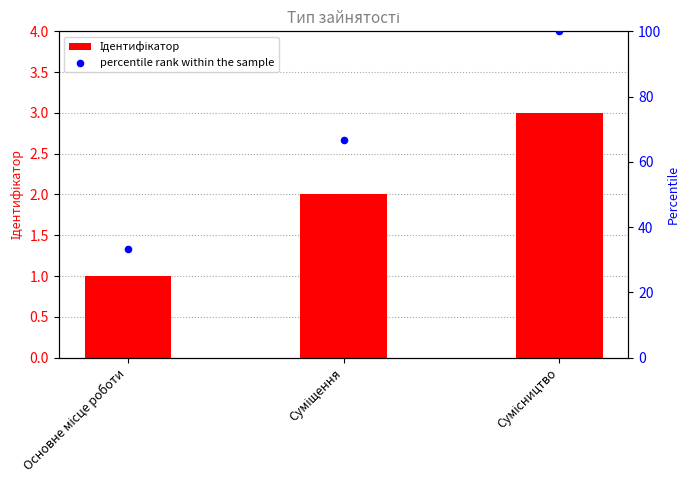

Which has a higher value, Суміщення or Сумісництво?

Сумісництво